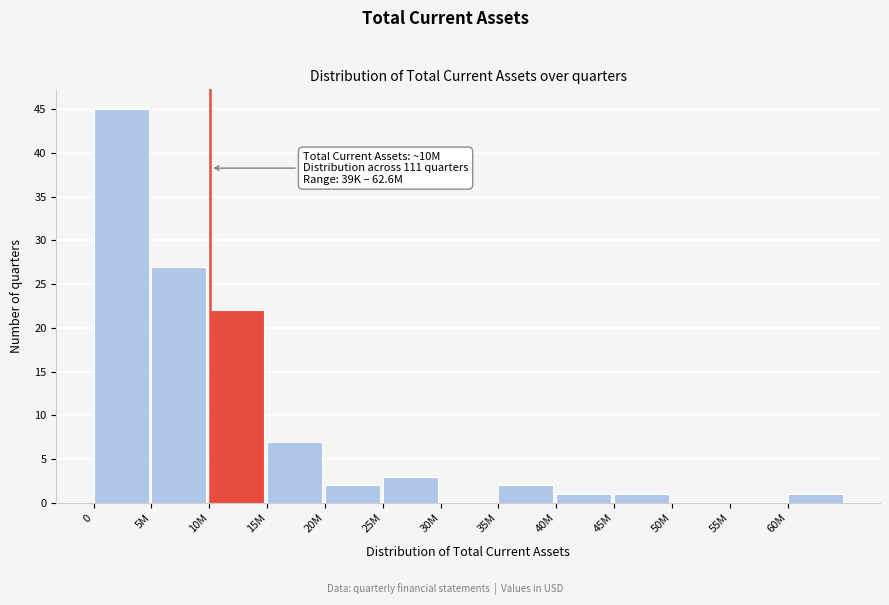

Reading right to left, transcribe all the data shown in this chart.

60M=1	55M=0	50M=0	45M=1	40M=1	35M=2	30M=0	25M=3	20M=2	15M=7	10M=22	5M=27	0=45